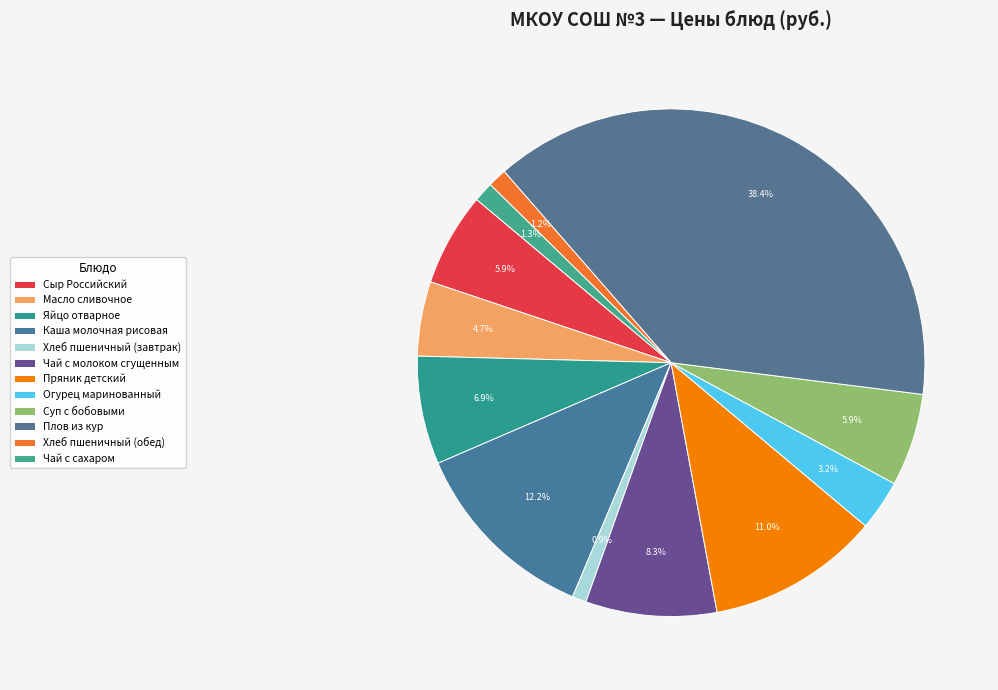

Count the number of slices in the pie.

12